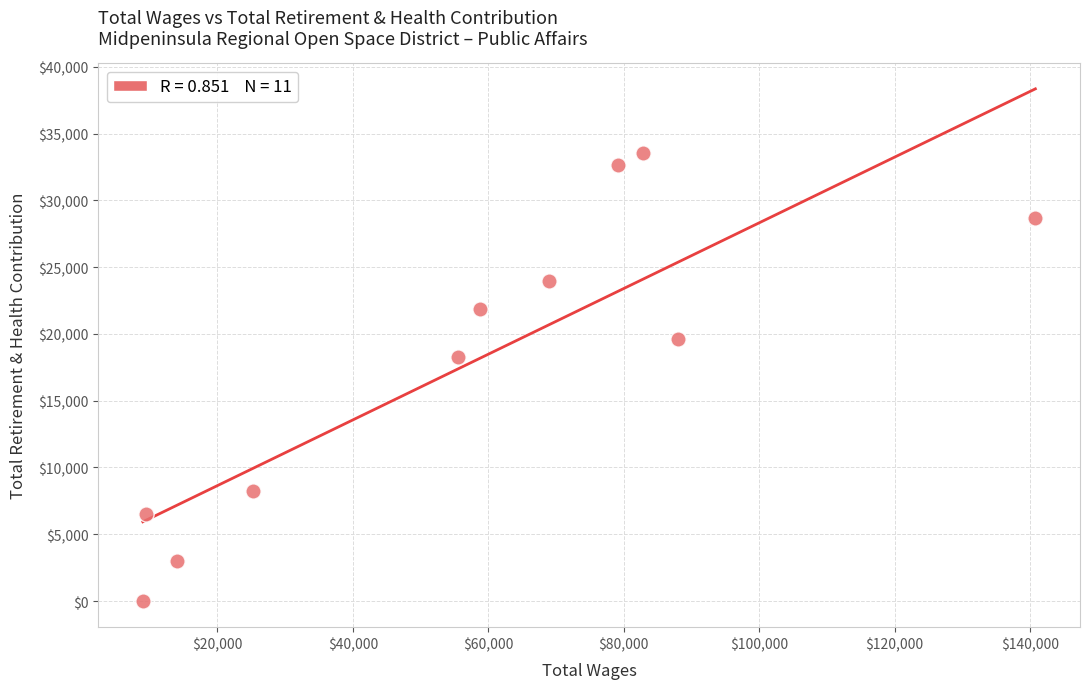

What is the range of X values (max minus min)?

131787